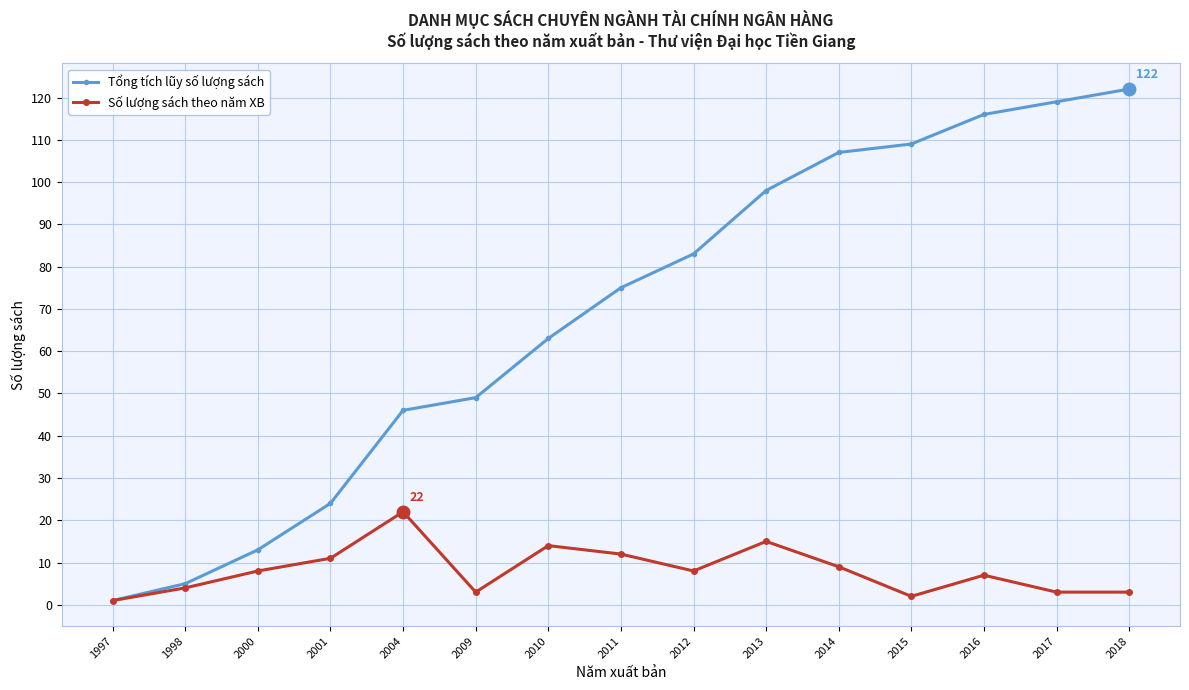

What is the minimum value for Số lượng sách theo năm XB?

1